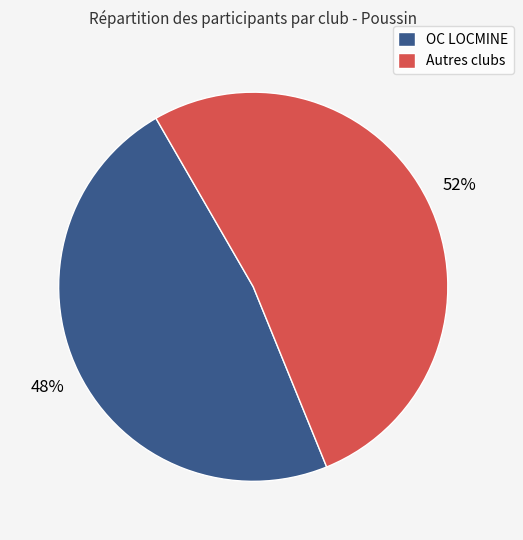

To the nearest percent, what is the average slice percentage?

50%